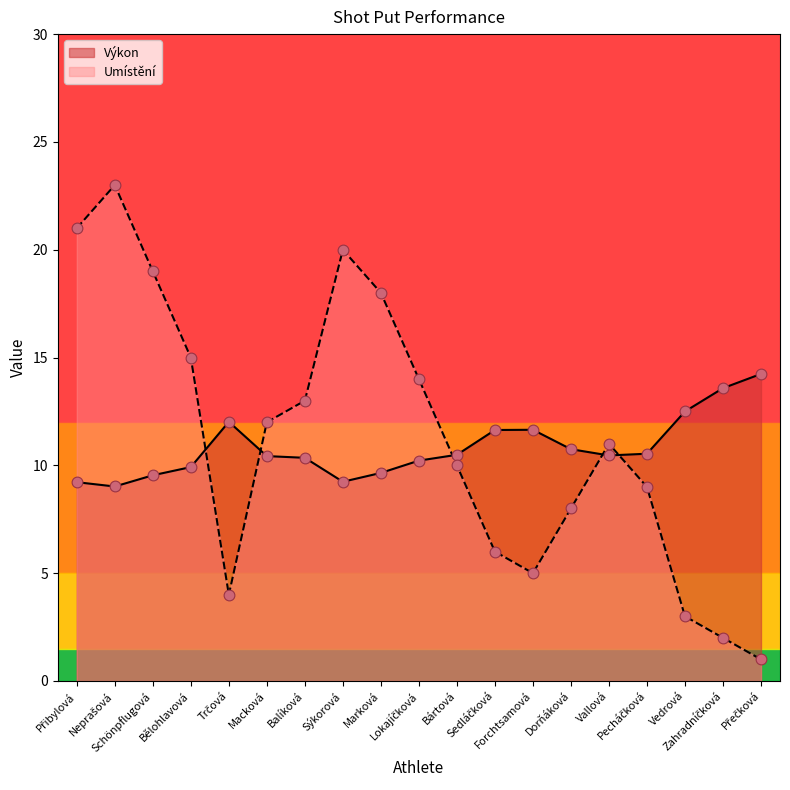

At which category is the sum across all series the highest?

Neprašová